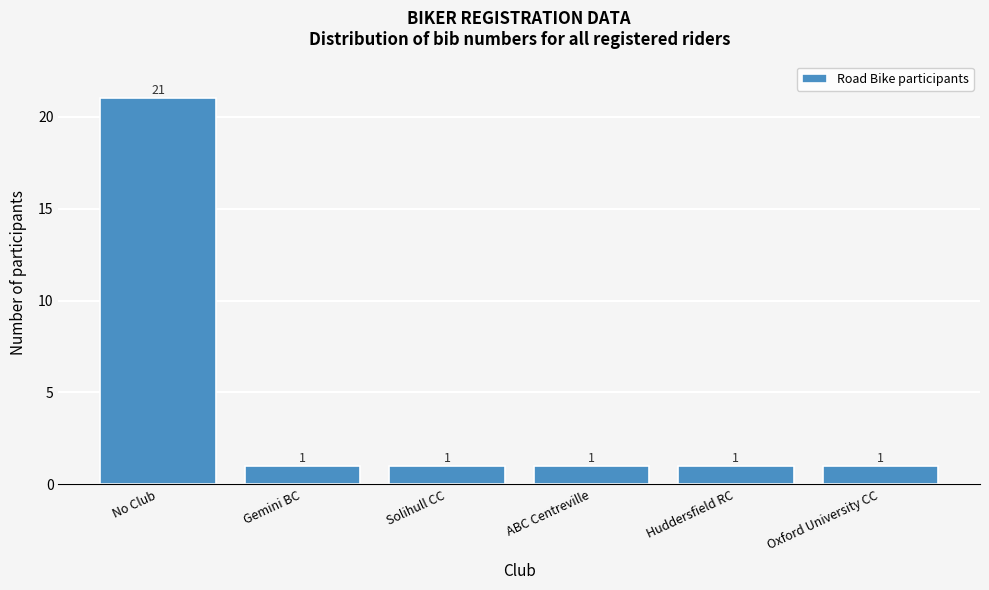

Reading right to left, what are all the values shown in this chart?

1	1	1	1	1	21